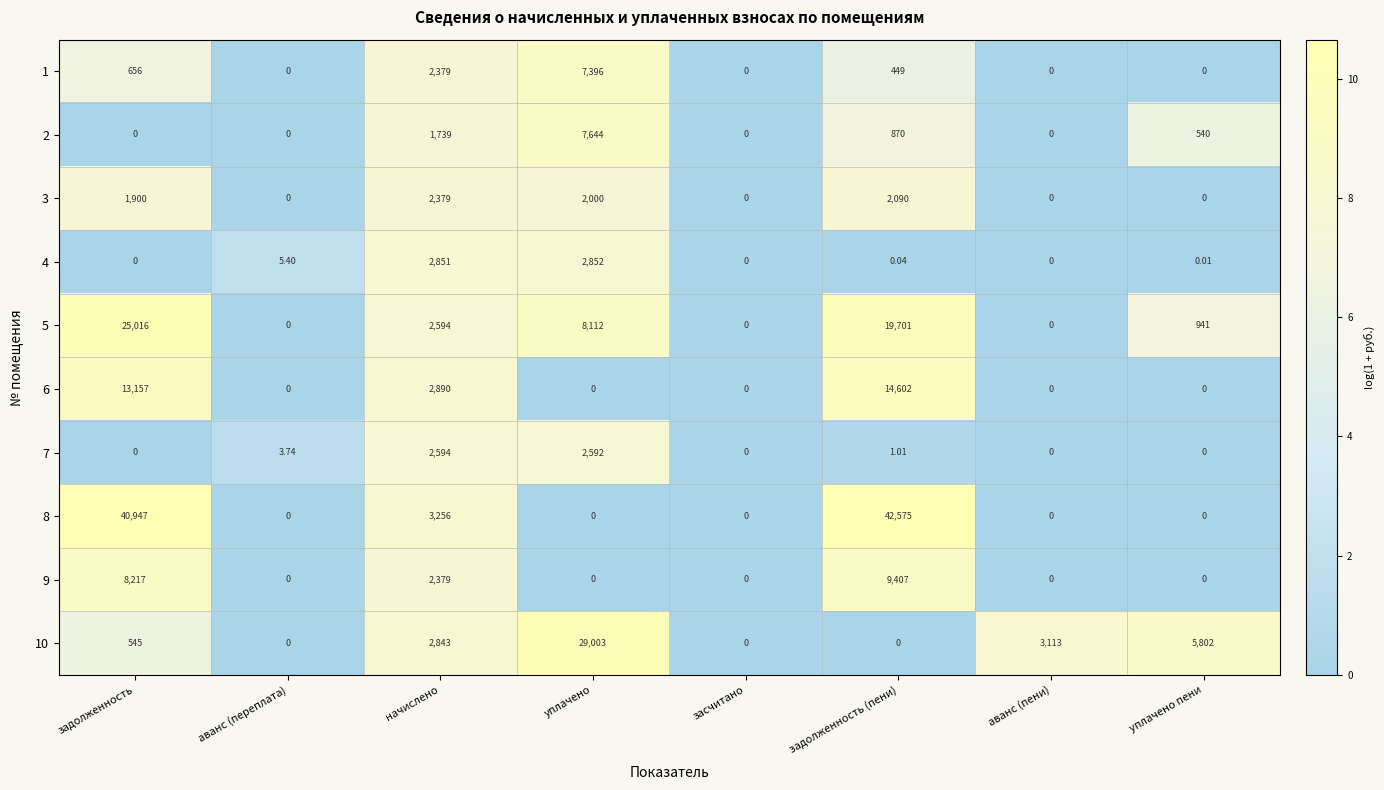

At which category is the sum across all series the highest?

задолженность